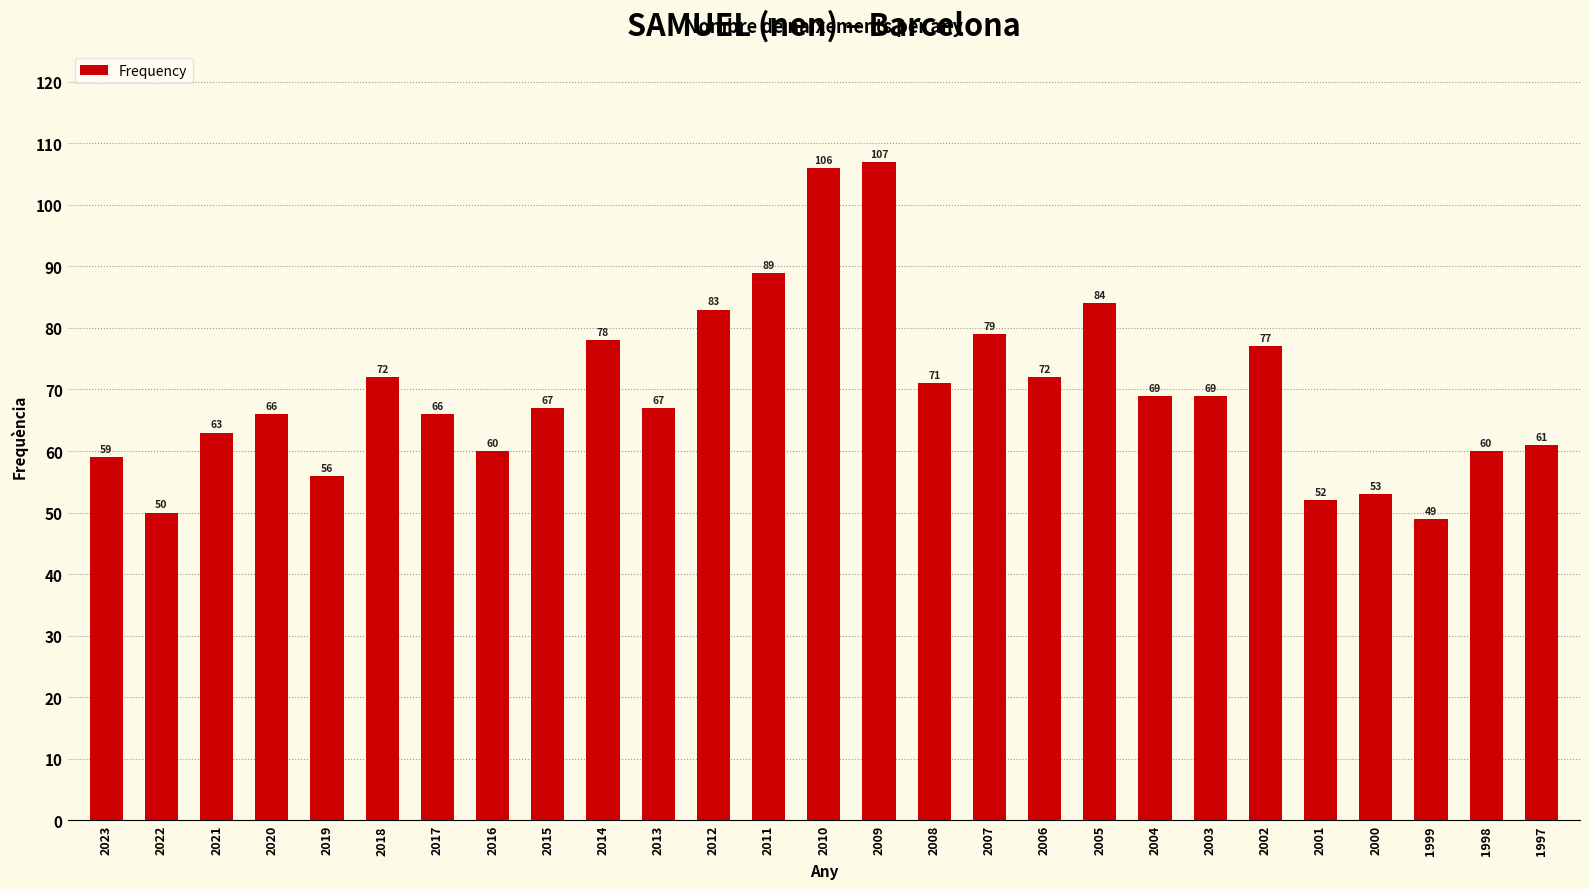

What is the sum of the values at 2009 and 2003?

176